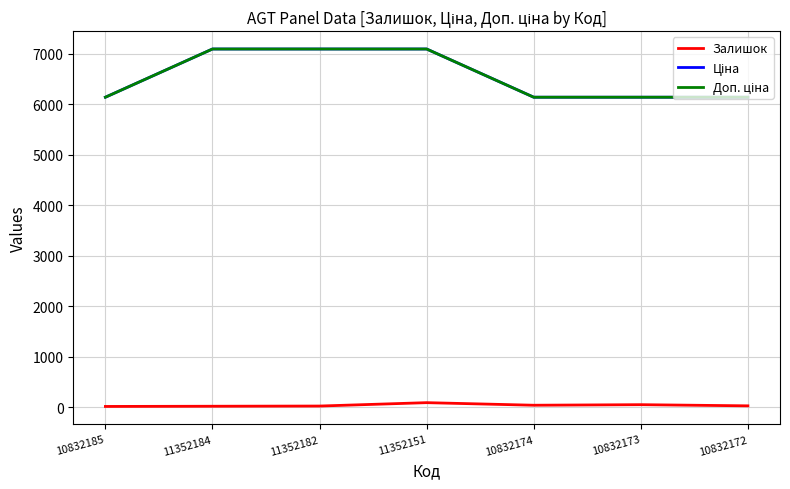

Is the value of Доп. ціна at 10832173 greater than the value of Залишок at 10832172?

Yes